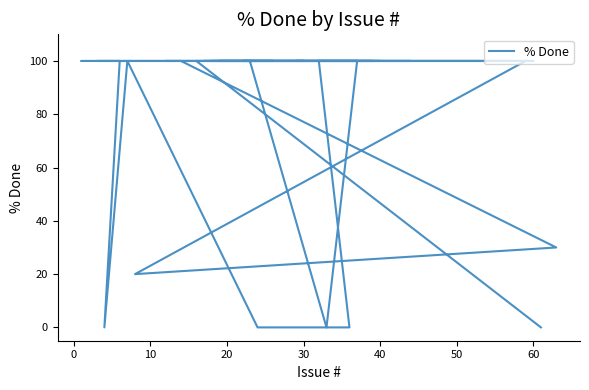

True or false: the data has more than 0 interior local peaks.

True